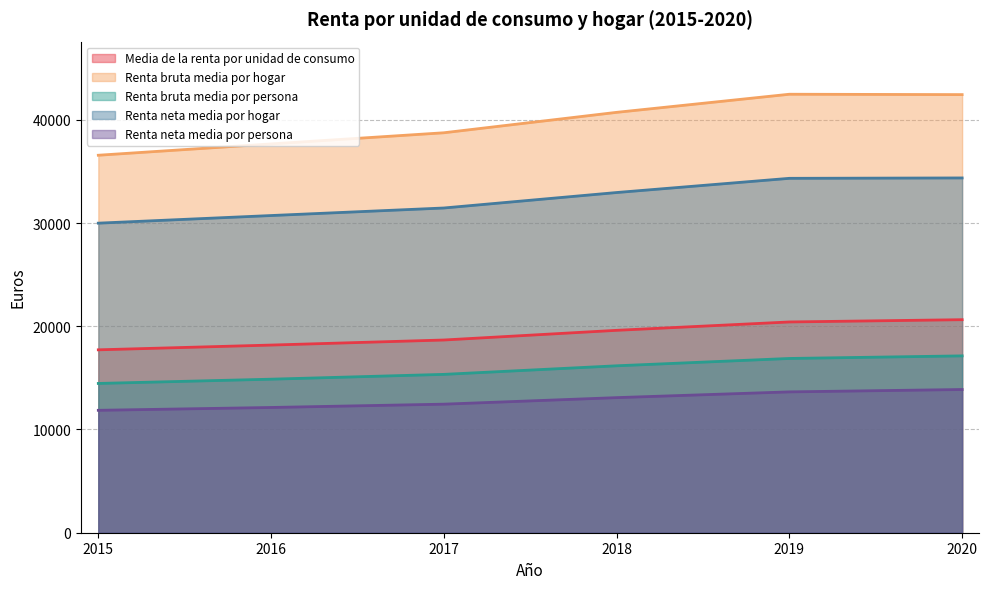

Which category has the highest value in the Renta neta media por hogar series?

2020